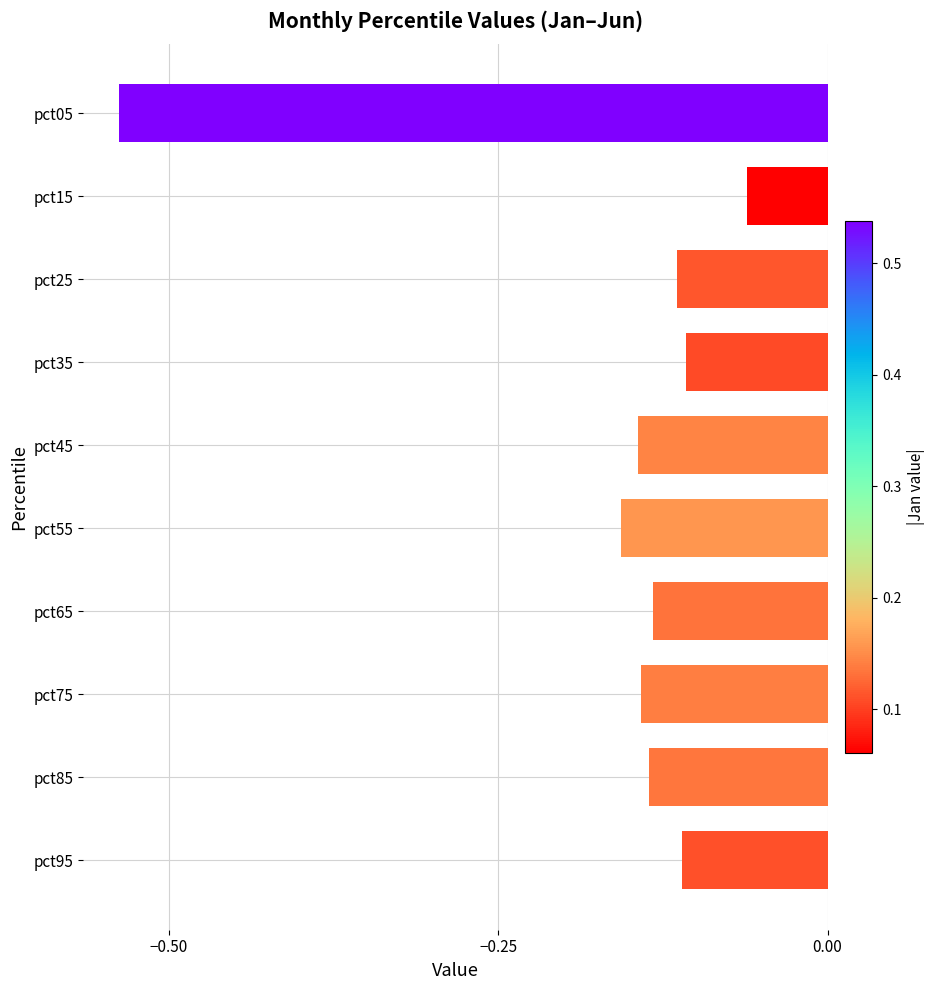

Which category has the lowest value across all series?

pct05